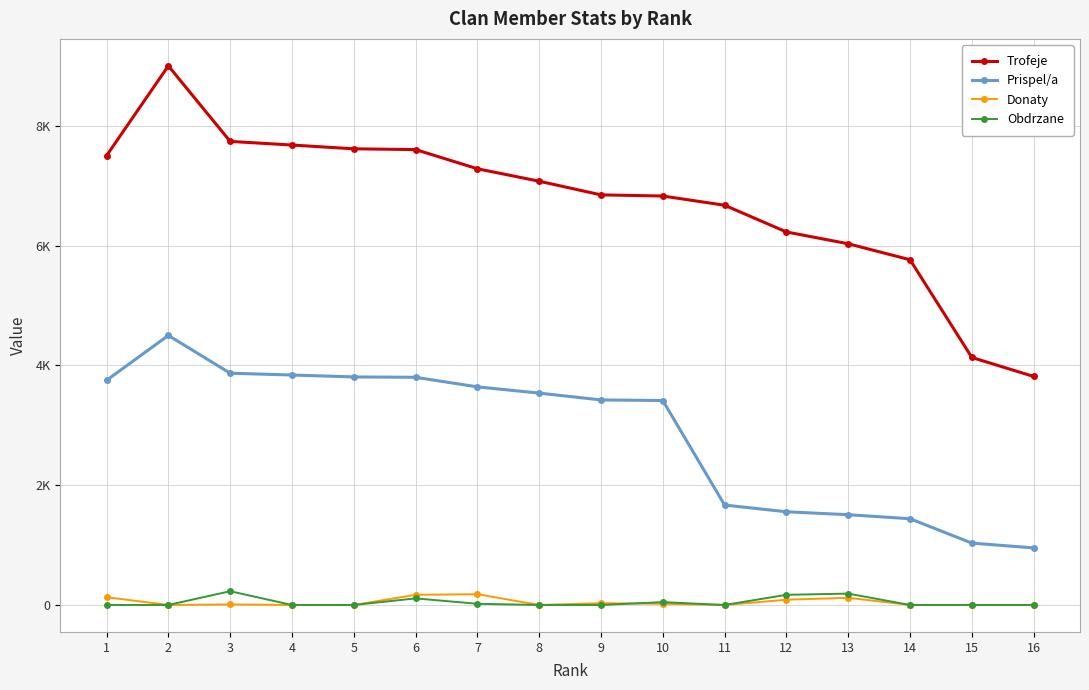

What is the sum of all Trofeje values?

107803